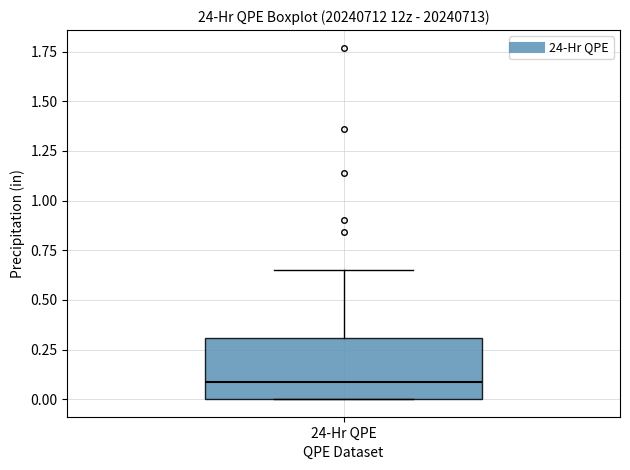

Transcribe this box plot: give where the median line is, the range the box spans, and where the two whiskers end, as read against the y-axis. The values are not printed on the chart, so give them approximately, as read against the axis.

median 0.10, box 0.00 to 0.30, whiskers 0.00 to 0.65